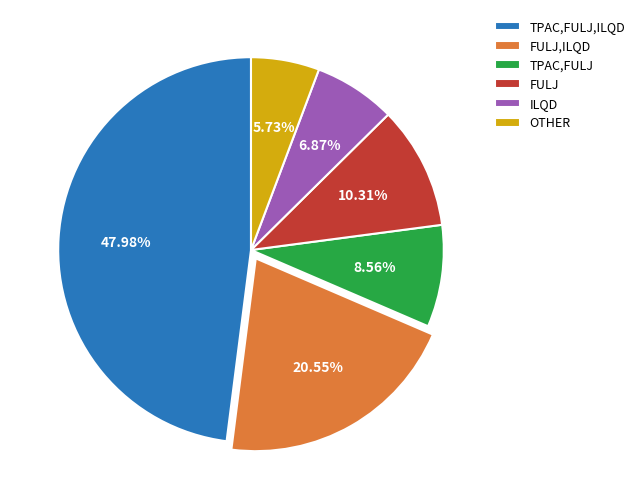

Combined, do FULJ,ILQD and TPAC,FULJ account for over 50%?

No